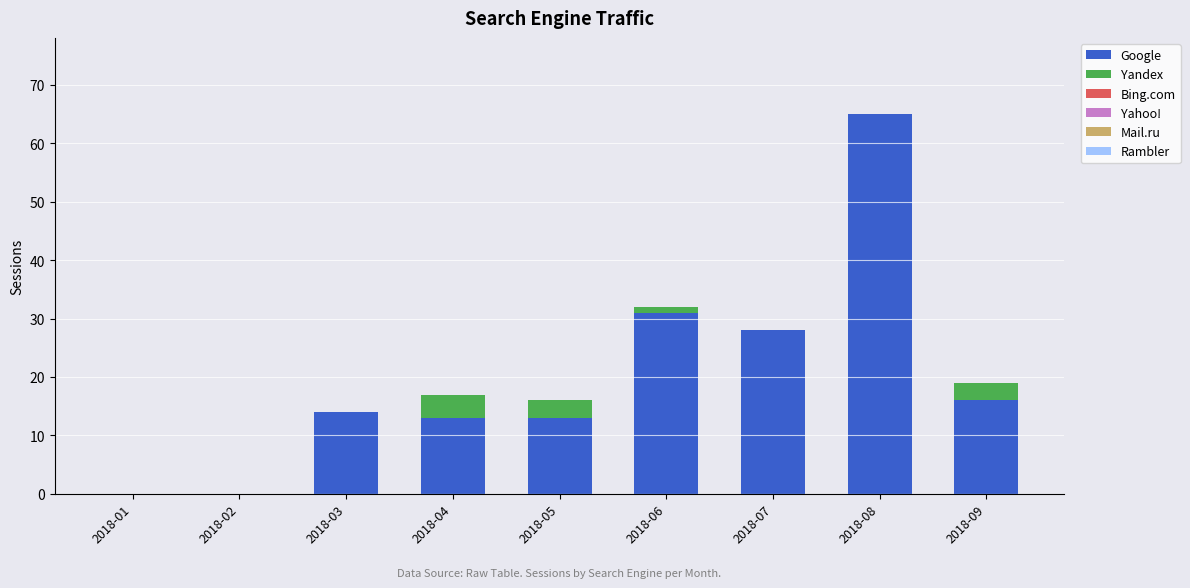

At which category is the sum across all series the highest?

2018-08